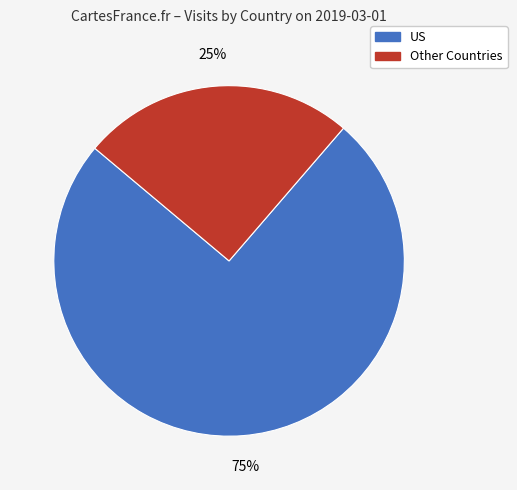

Is there a majority slice in this chart?

Yes